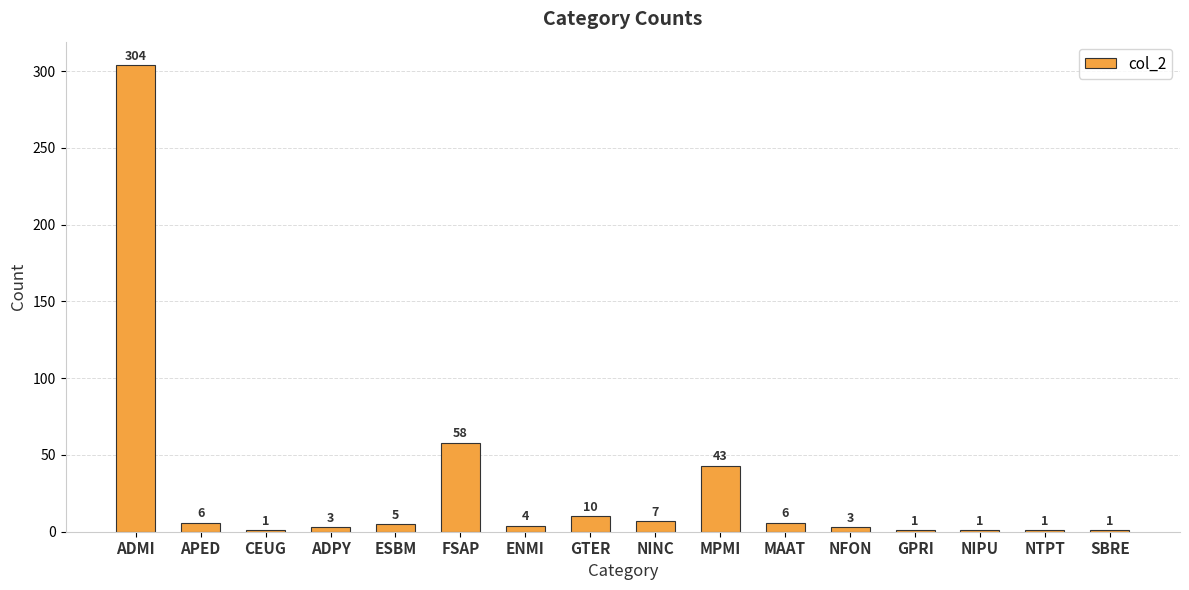

Which label corresponds to the largest value in the chart?

ADMI